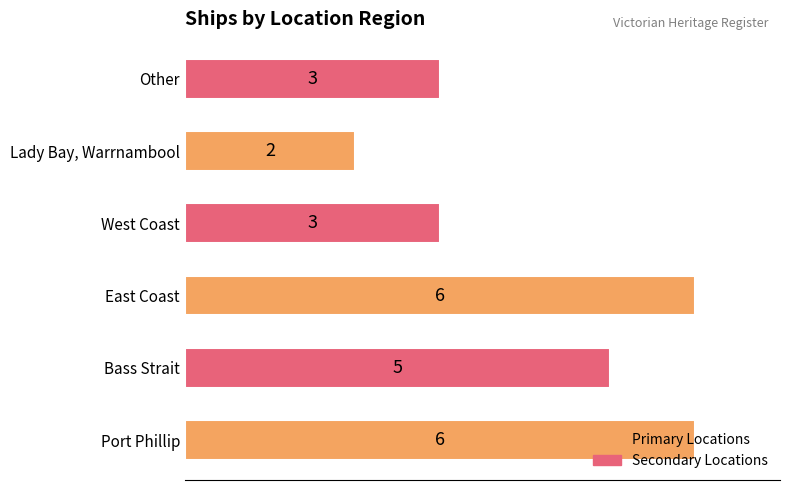

What is the approximate value at Port Phillip?

6